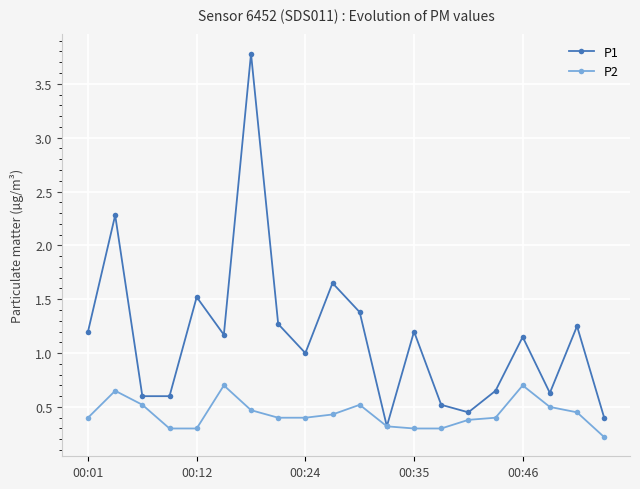

Rank the series by their maximum value, from lowest to highest.

P2, P1